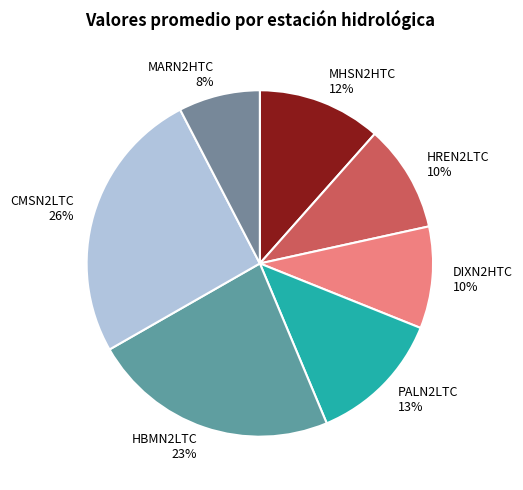

Do CMSN2LTC and DIXN2HTC together represent more than half of the pie?

No